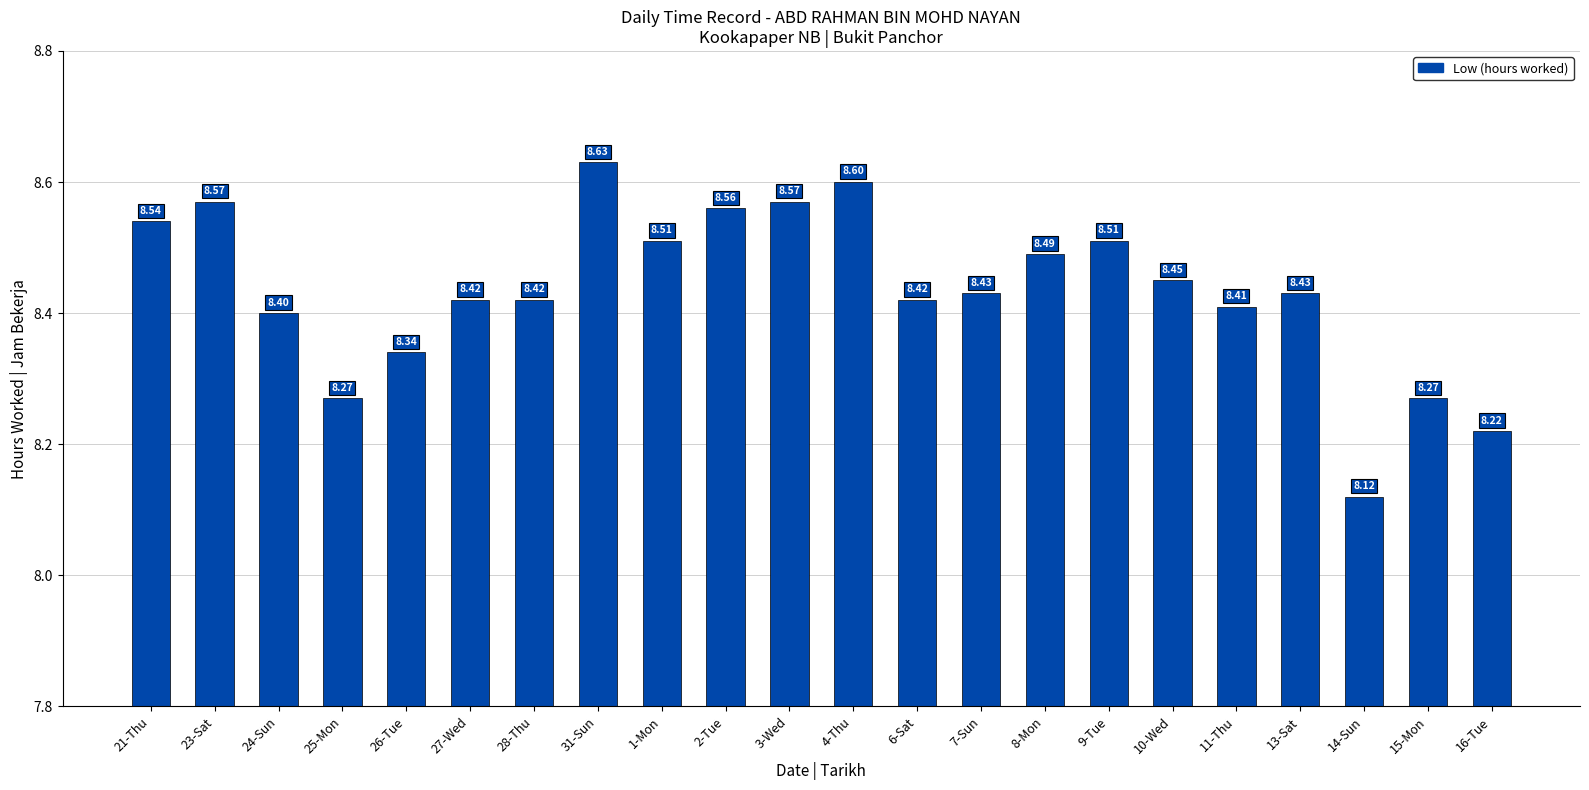

What is the ratio of the value at 15-Mon to the value at 13-Sat?

1.0